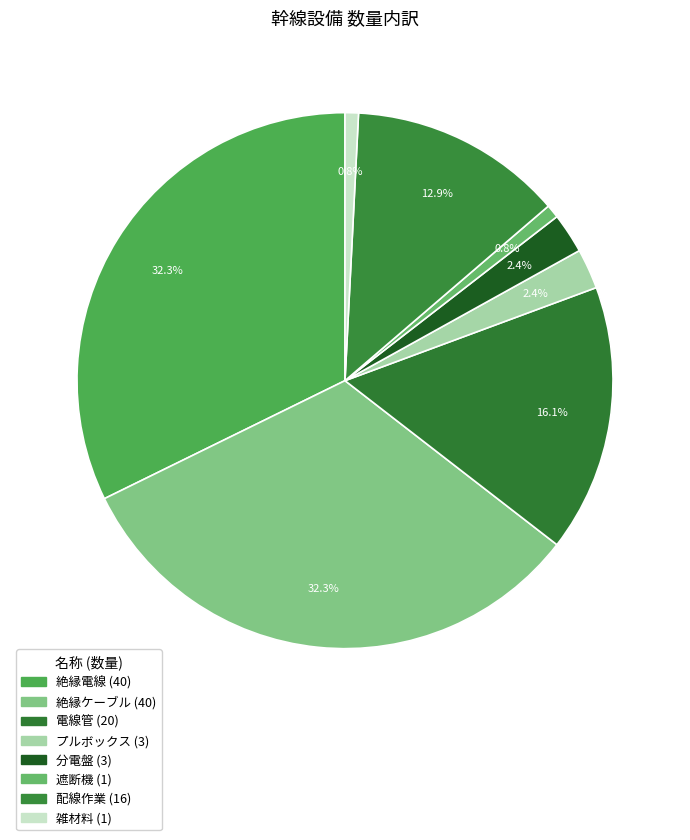

What percentage do 分電盤 and 電線管 together represent?

18.5%